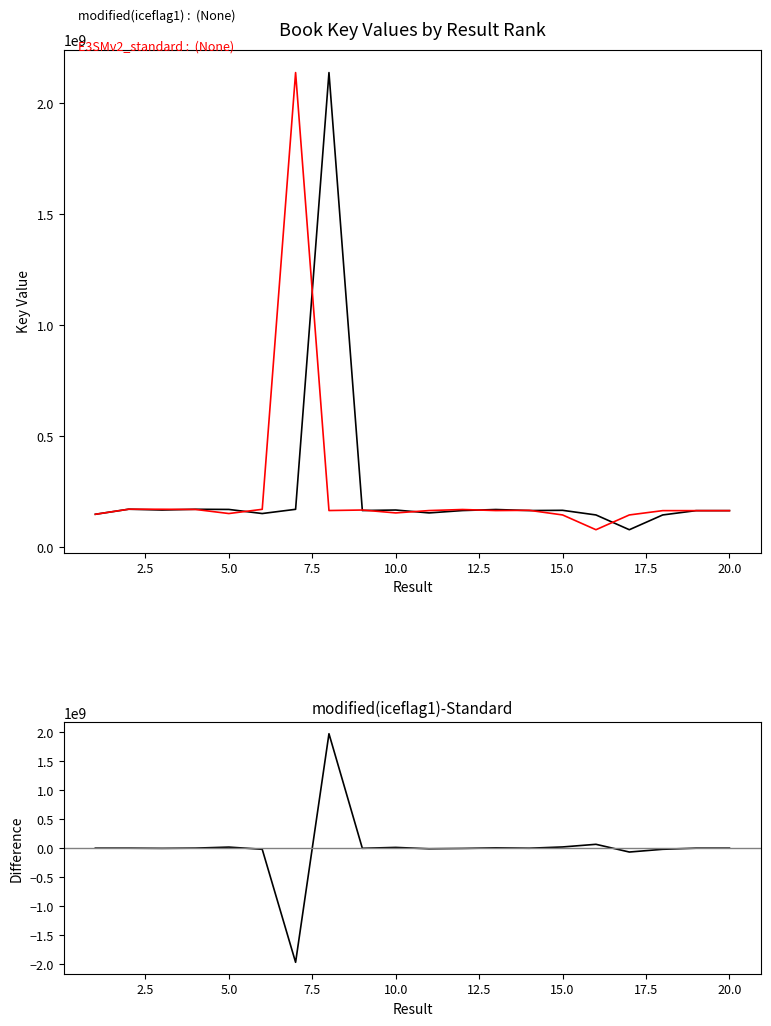

Which series has the largest total across all categories?

modified(iceflag1)